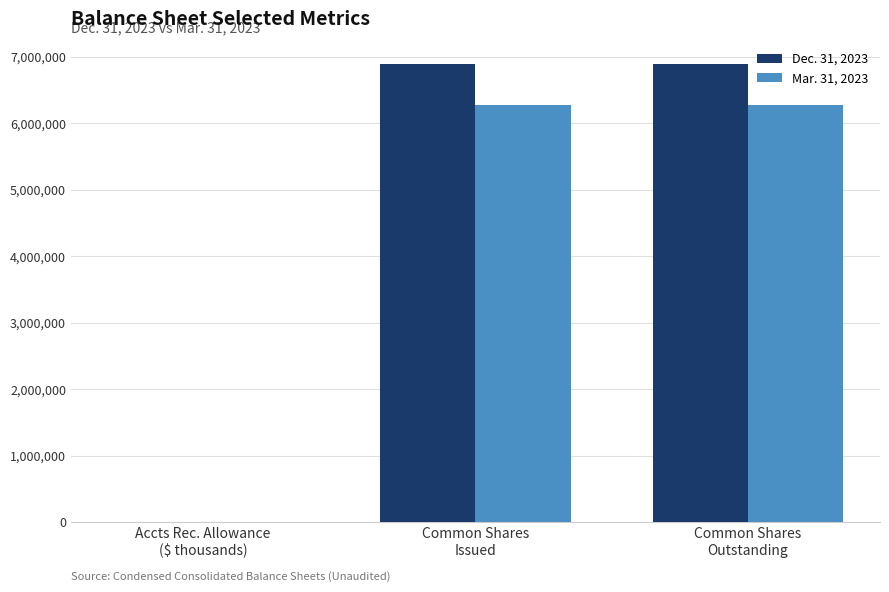

What is the sum of the Dec. 31, 2023 values at Common Shares
Outstanding and Common Shares
Issued?

13773200